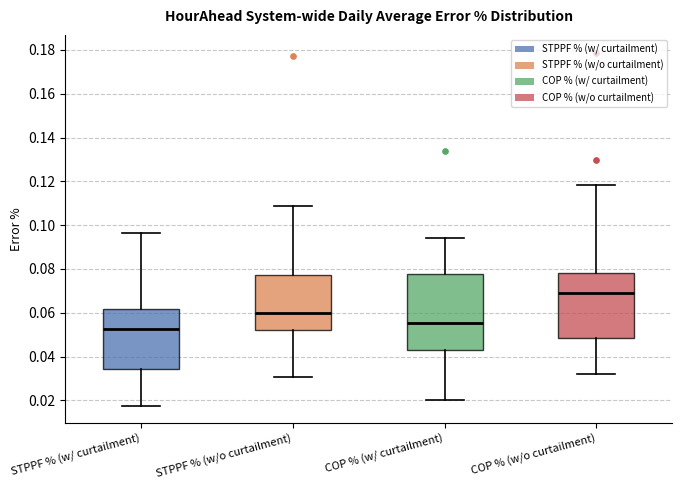

Reading left to right, read every box against the y-axis: the position of its median line, the range the box covers, and the ends of its whiskers. The values are not printed on the chart, so give them approximately, as read against the axis.

STPPF % (w/ curtailment): median 0.052, box 0.034 to 0.062, whiskers 0.018 to 0.096
STPPF % (w/o curtailment): median 0.060, box 0.052 to 0.078, whiskers 0.030 to 0.108
COP % (w/ curtailment): median 0.056, box 0.042 to 0.078, whiskers 0.020 to 0.094
COP % (w/o curtailment): median 0.068, box 0.048 to 0.078, whiskers 0.032 to 0.118